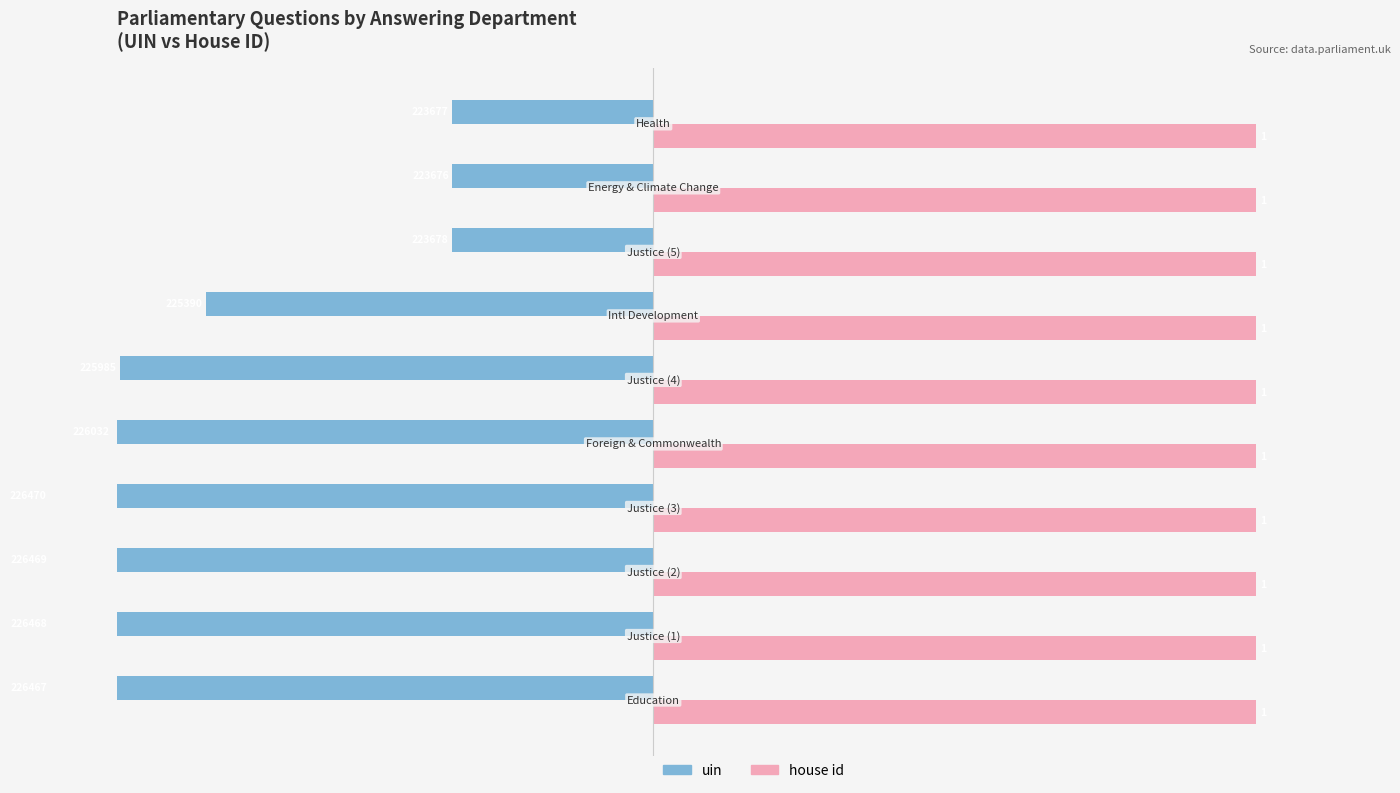

How many bars are there in total?

20